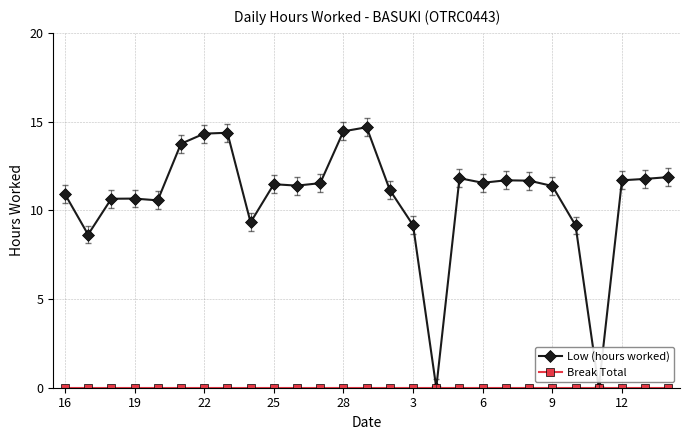

Is this an area chart (filled region under the line)?

No